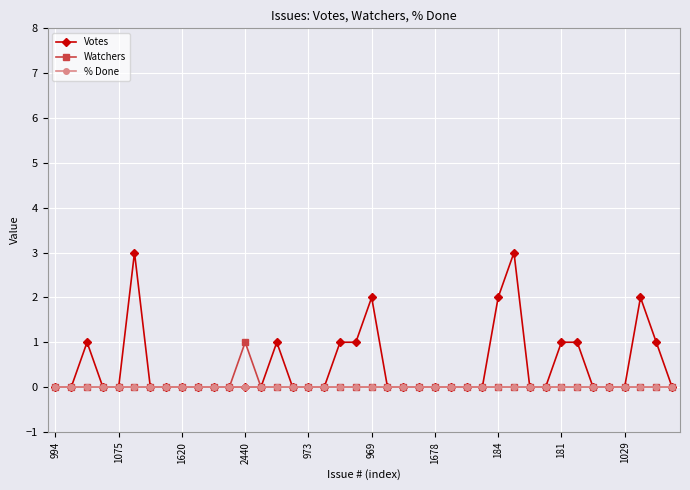

True or false: Votes has more than 1 interior local peaks.

True